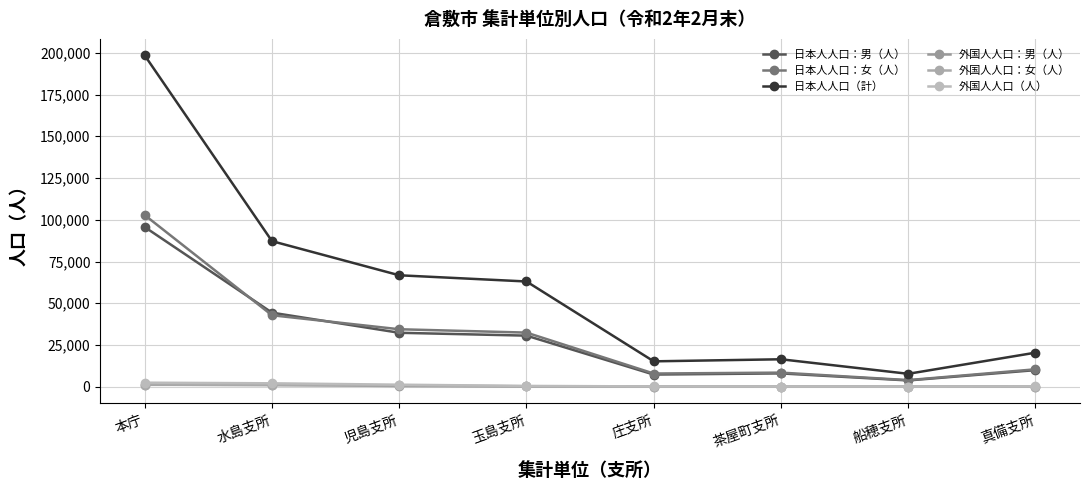

At 水島支所, list the series in order from smallest to largest.

外国人人口：女（人）, 外国人人口：男（人）, 外国人人口（人）, 日本人人口：女（人）, 日本人人口：男（人）, 日本人人口（計）